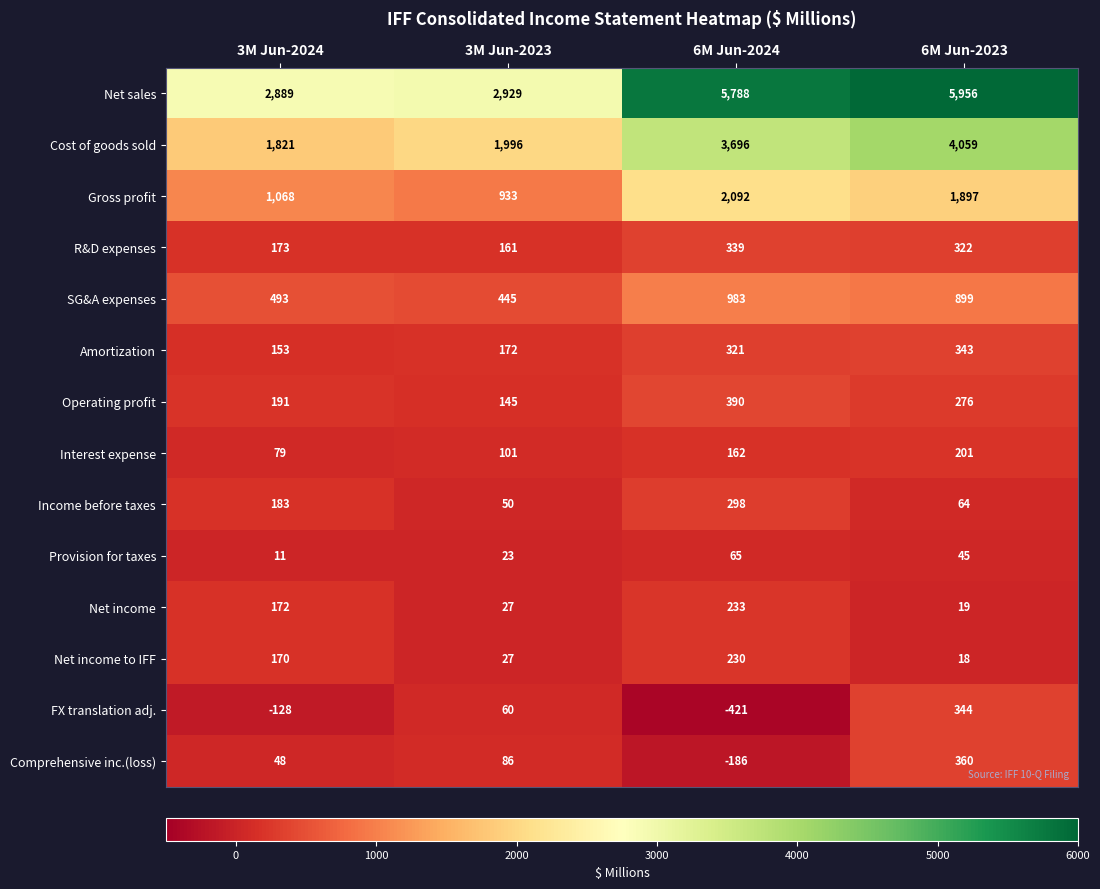

Rank the categories by FX translation adj. value from highest to lowest.

6M Jun-2023, 3M Jun-2023, 3M Jun-2024, 6M Jun-2024